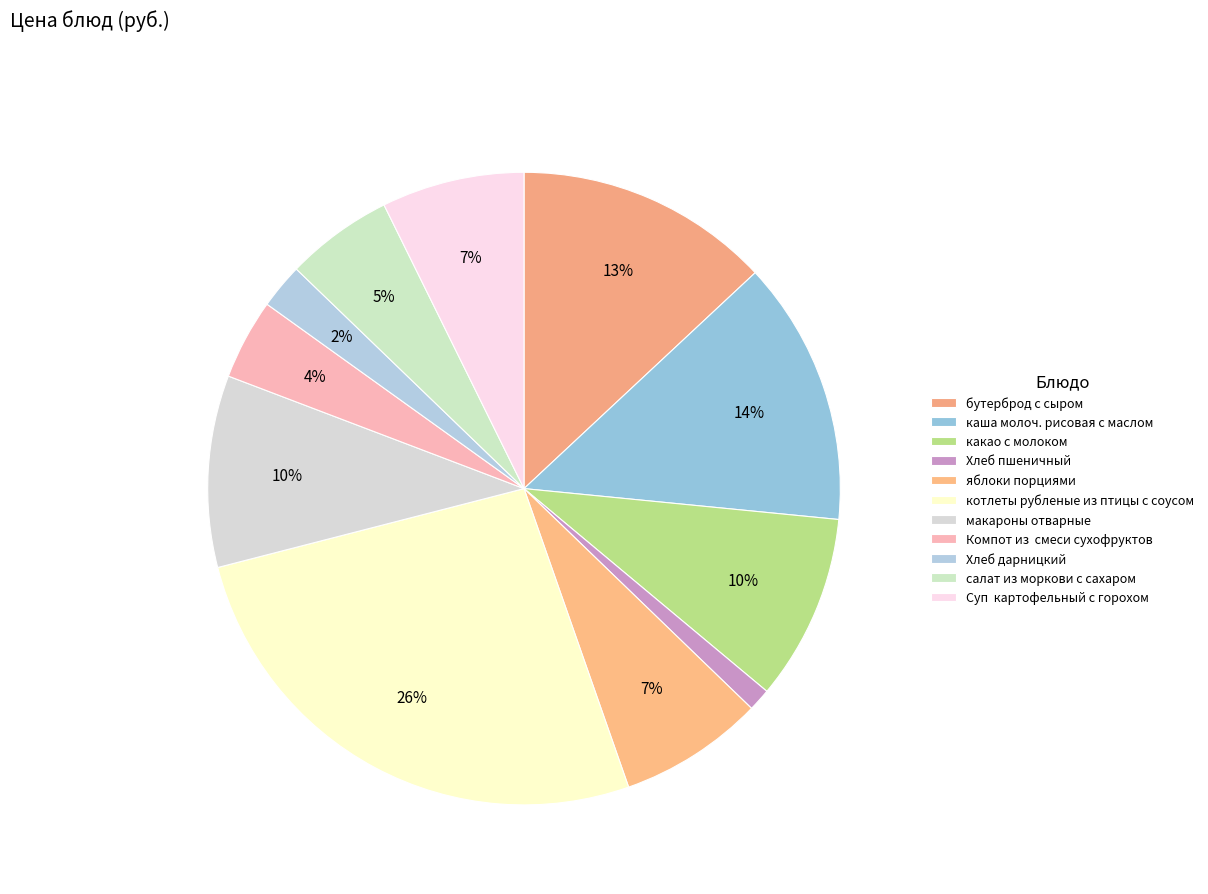

The салат из моркови с сахаром slice represents 5% of the pie. True or false?

True